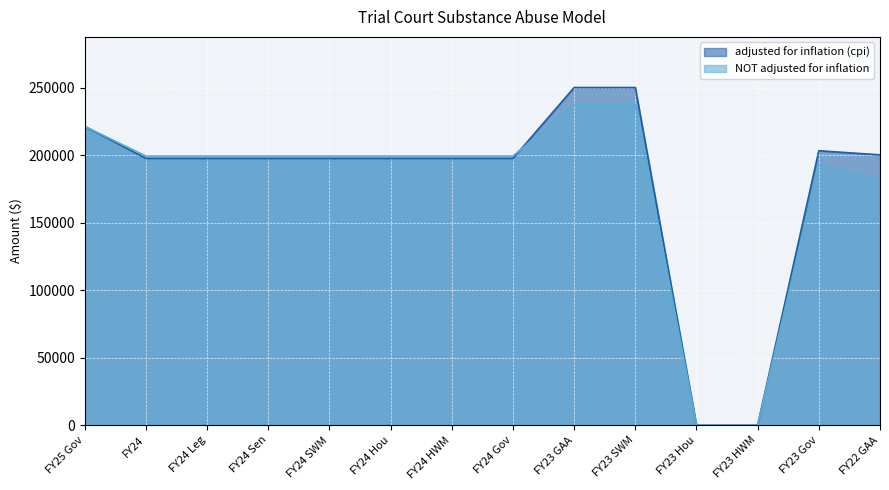

What are all the series names shown in the legend?

adjusted for inflation (cpi), NOT adjusted for inflation